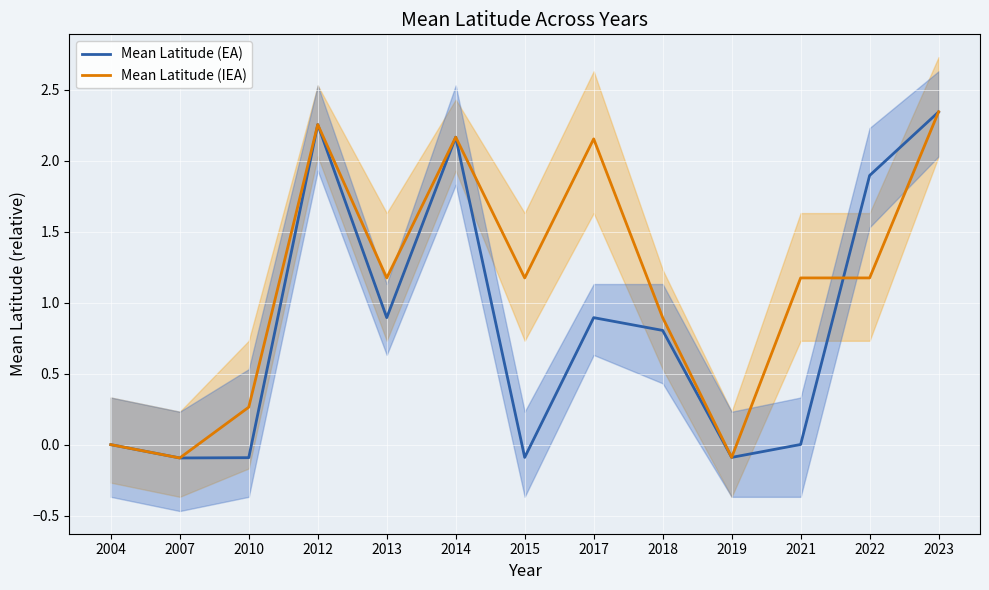

Which series has the widest spread of values?

Mean Latitude (IEA)